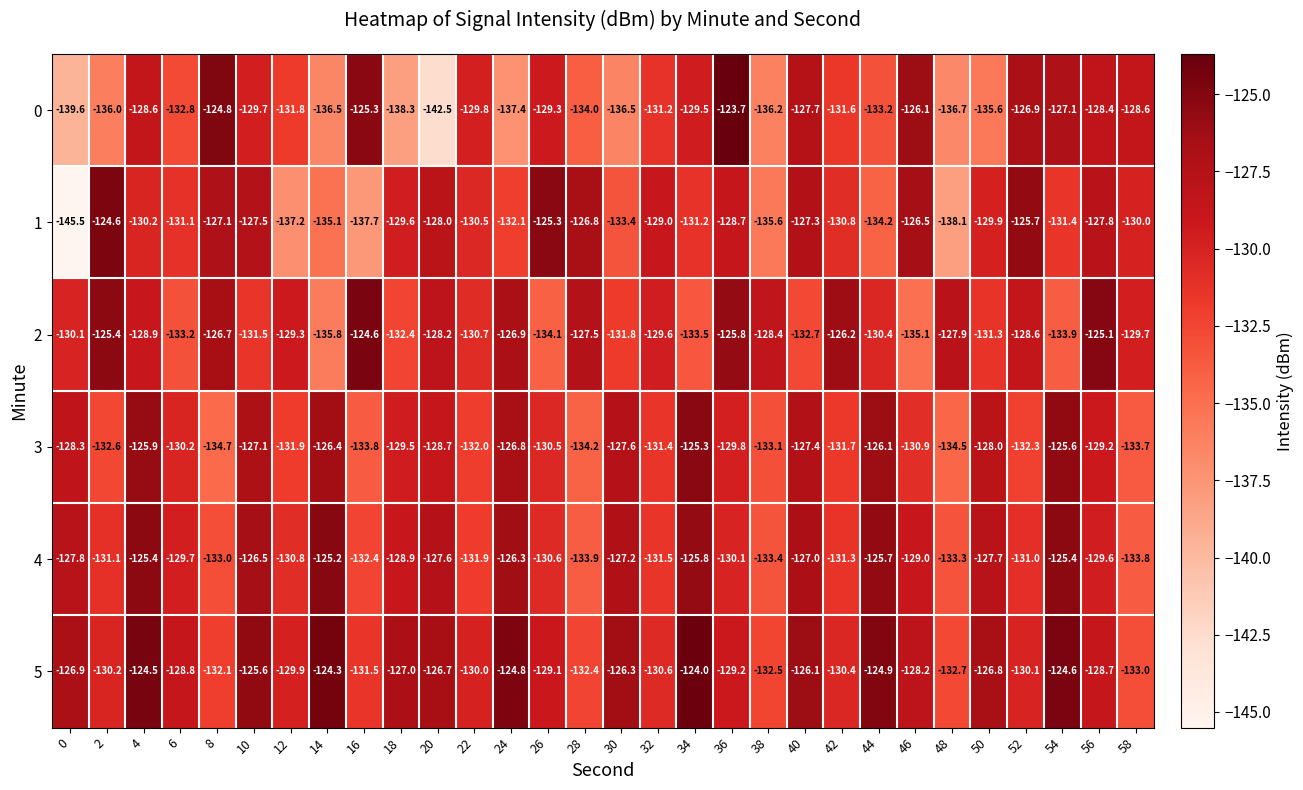

Is it true that 4 equals -181.3 at 56?

False